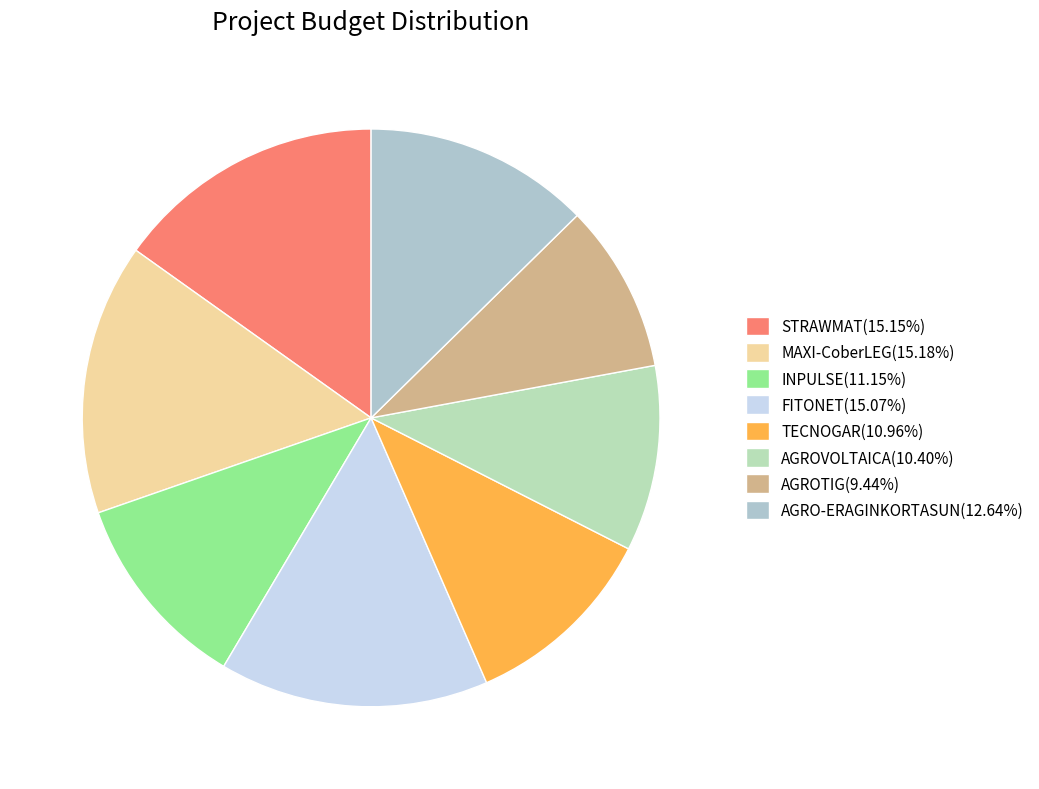

What percentage is the AGROTIG slice, to the nearest percent?

9%